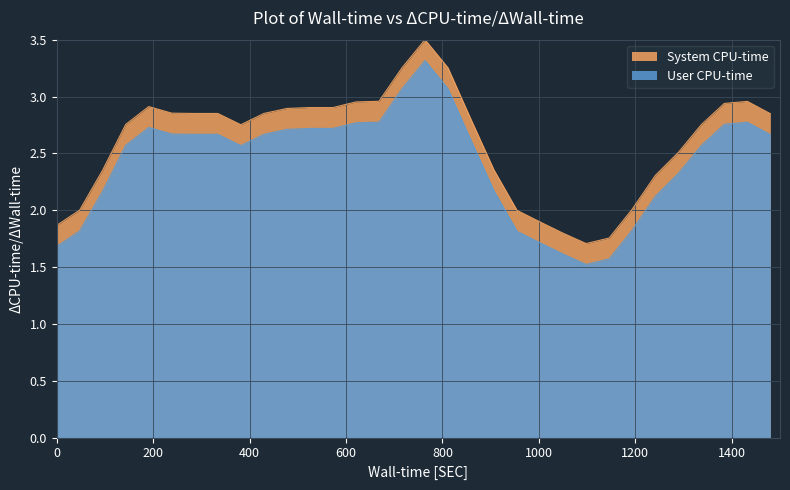

What is the minimum value shown in the chart?

1.5